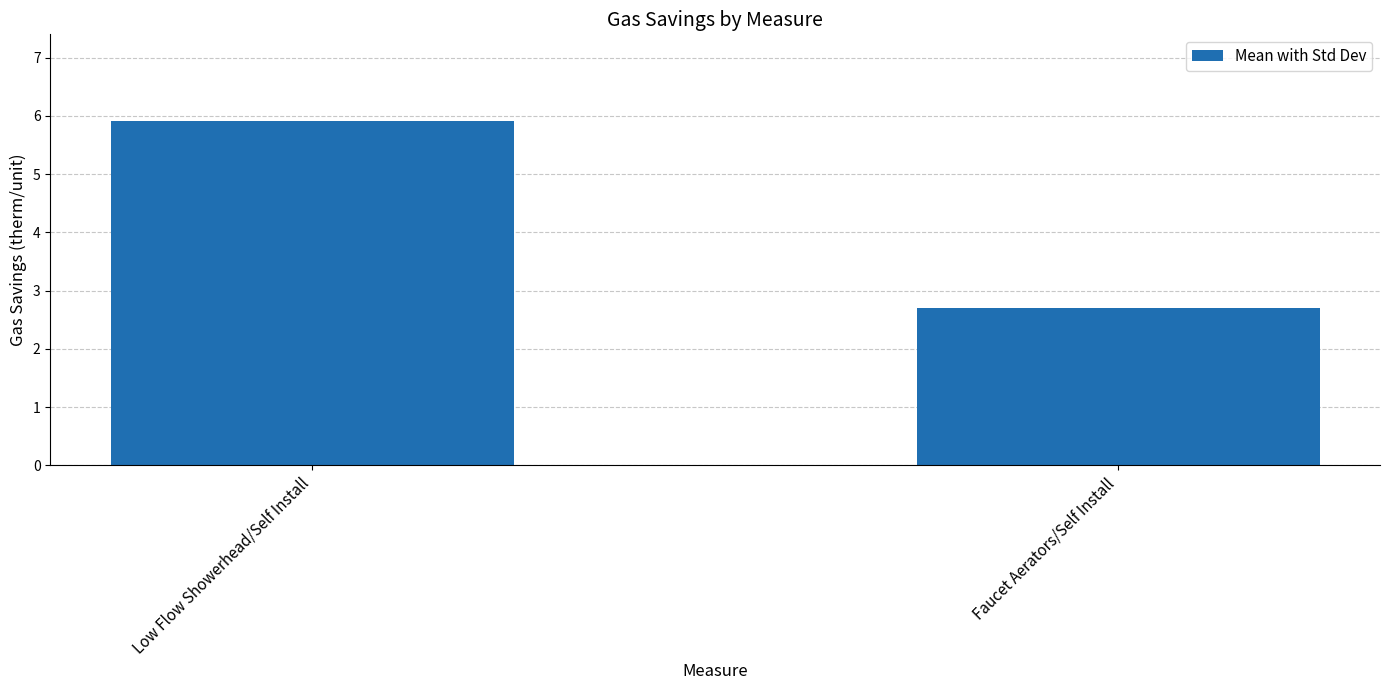

What position from the left is Faucet Aerators/Self Install?

2